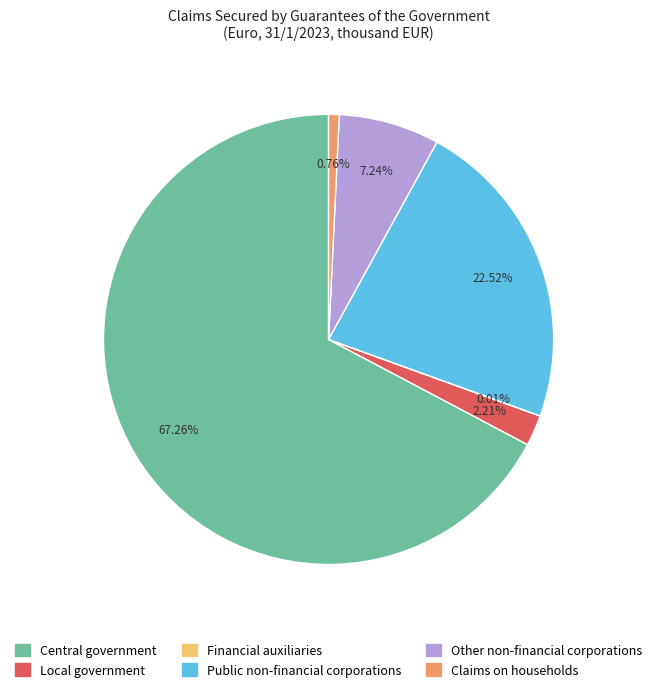

Do Other non-financial corporations and Claims on households together represent more than half of the pie?

No